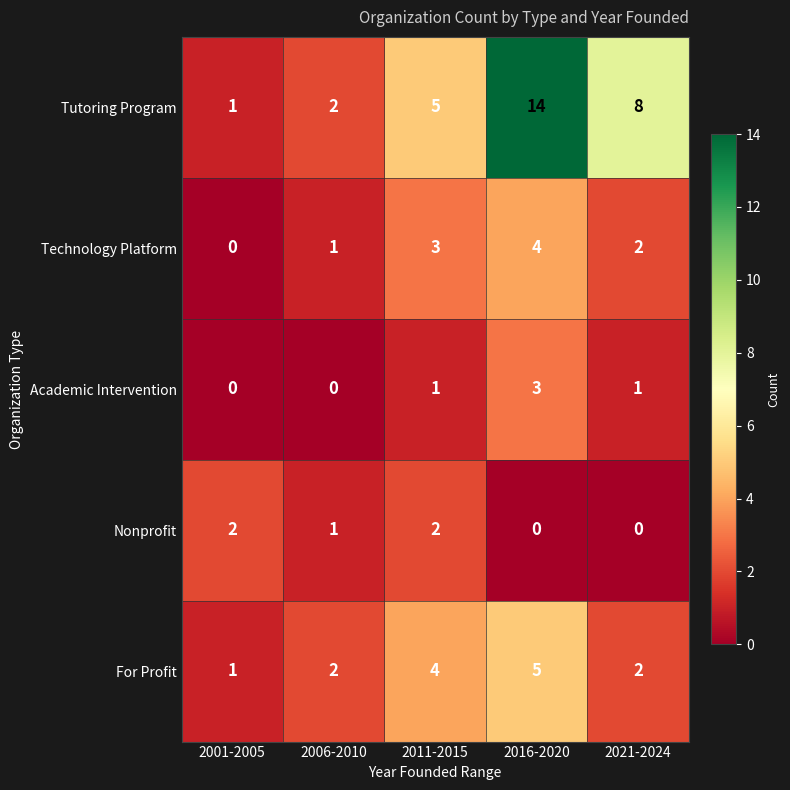

Rank the series by their maximum value, from lowest to highest.

Nonprofit, Academic Intervention, Technology Platform, For Profit, Tutoring Program